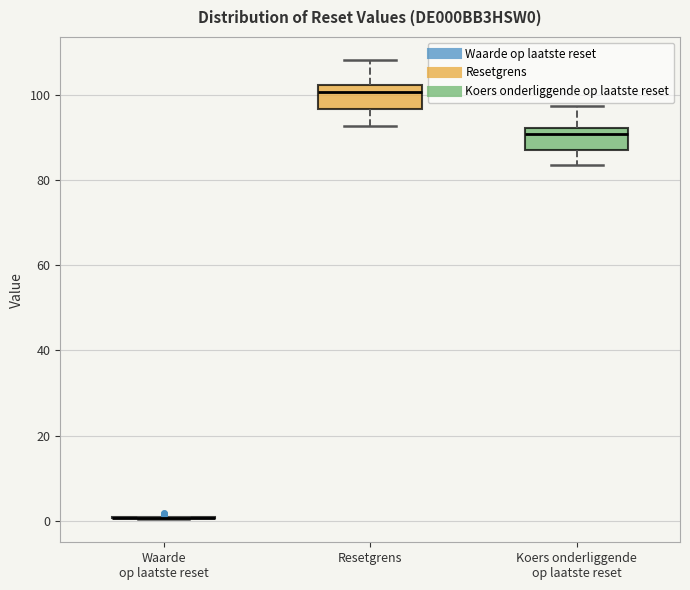

Reading left to right, read every box against the y-axis: the position of its median line, the range the box covers, and the ends of its whiskers. The values are not printed on the chart, so give them approximately, as read against the axis.

Waarde op laatste reset: box collapsed to a line at 0, whiskers 0 to 0
Resetgrens: median 100, box 96 to 102, whiskers 92 to 108
Koers onderliggende op laatste reset: median 90, box 88 to 92, whiskers 84 to 98